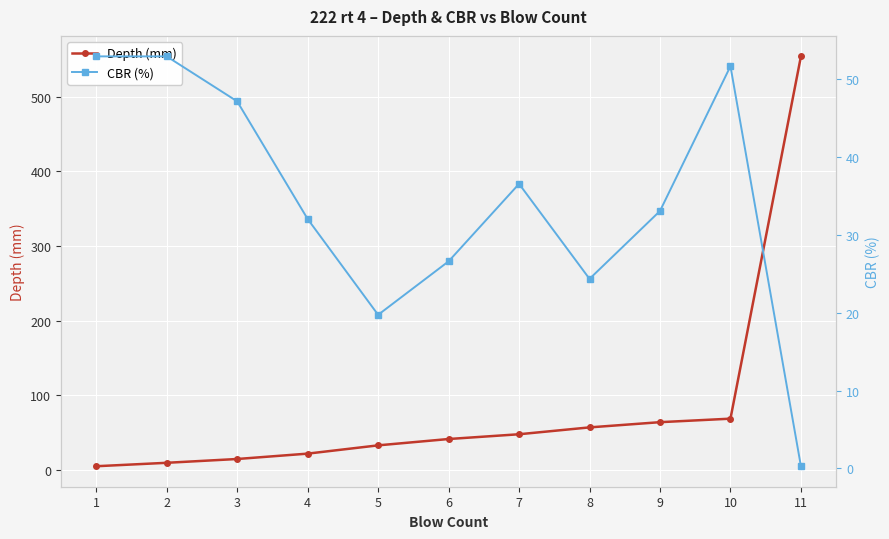

Reading right to left, list all the values displayed in this chart.

Depth (mm): 554.4	68.4	63.7	56.7	47.5	41.1	32.6	21.5	14.3	9.2	4.6
CBR (%): 0.3	51.6	33.0	24.3	36.5	26.6	19.7	32.0	47.1	52.9	52.9